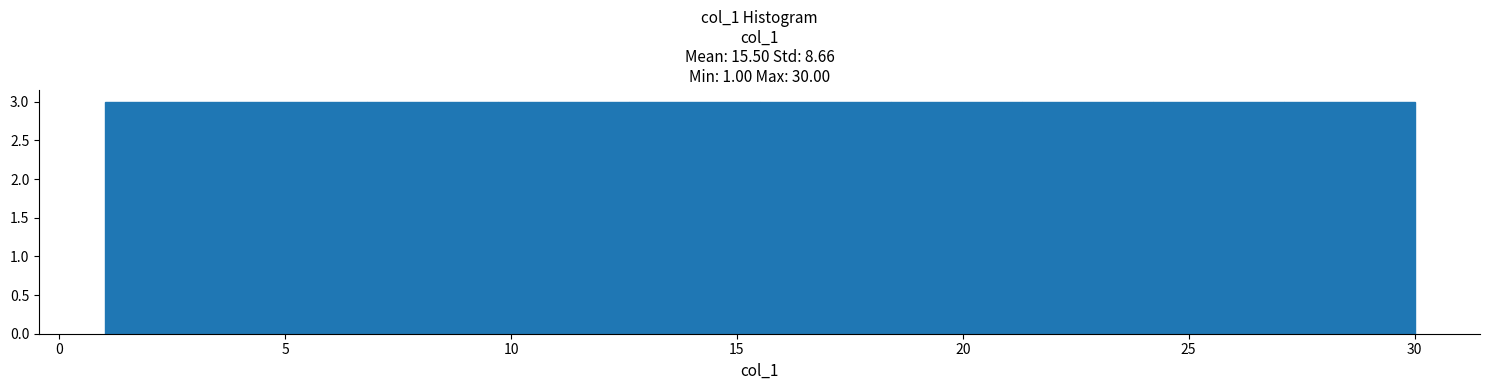

What is the height of the bar covering 12.6 to 15.5 on the x-axis? Neither the bar edges nor the heights are printed on the chart, so give them approximately, as read against the axes.

3